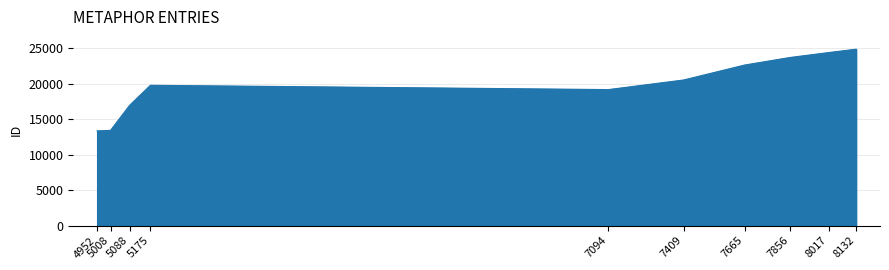

Count the number of categories in the chart.

10